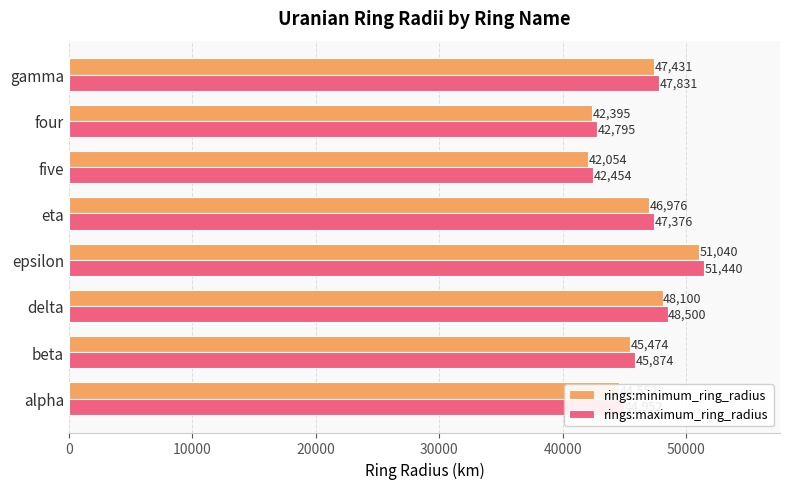

At beta, list the series in order from smallest to largest.

rings:minimum_ring_radius, rings:maximum_ring_radius